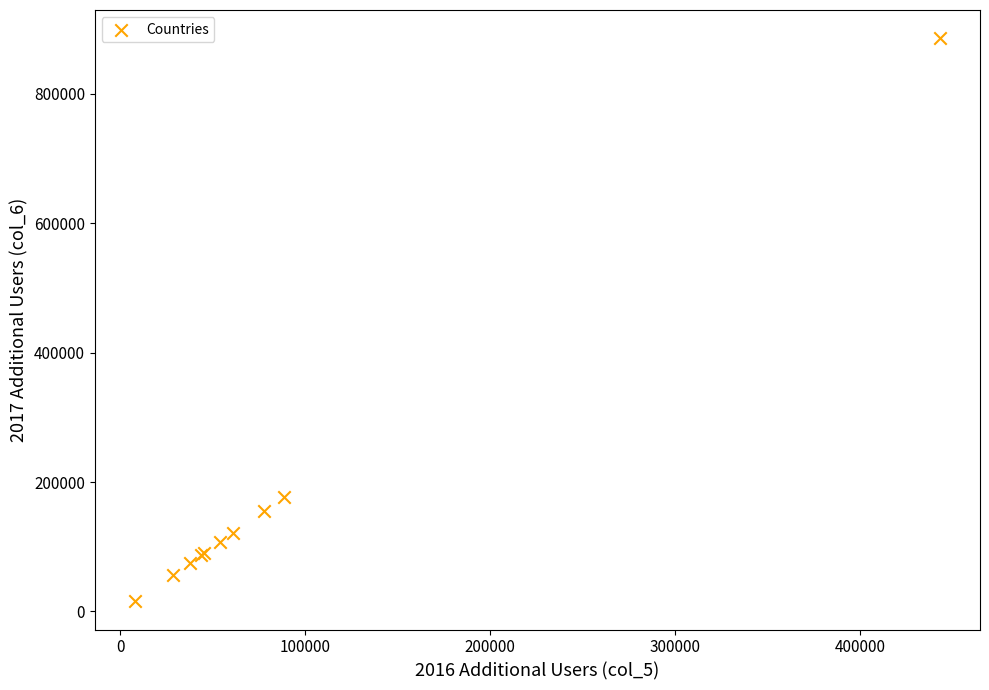

What Y value in the scatter plot is closest to 450800?

176400.0